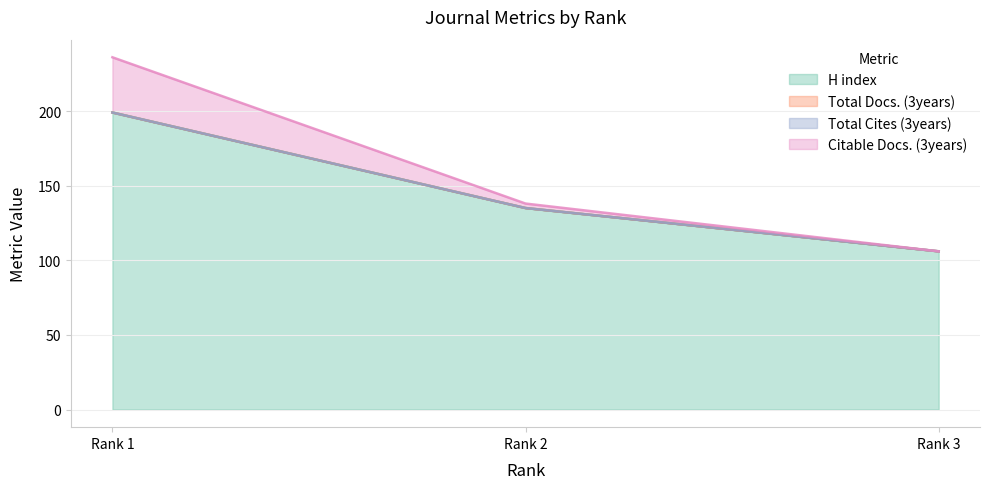

At which label does H index reach its minimum?

Rank 3